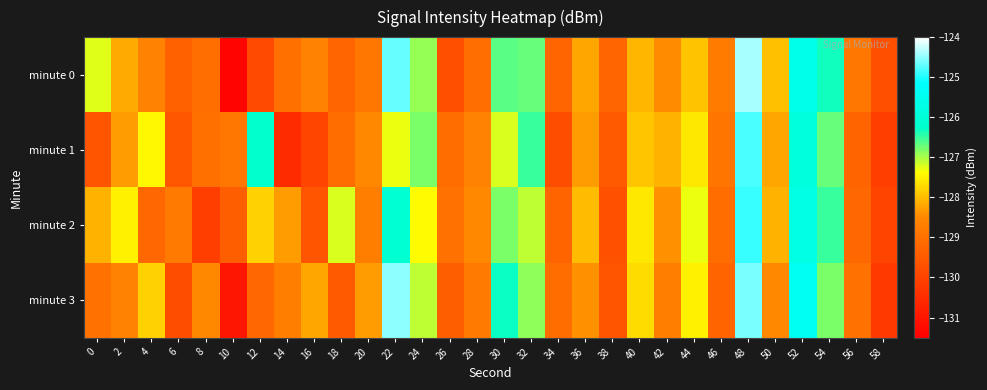

At 50, list the series in order from largest to smallest.

minute 0, minute 2, minute 1, minute 3